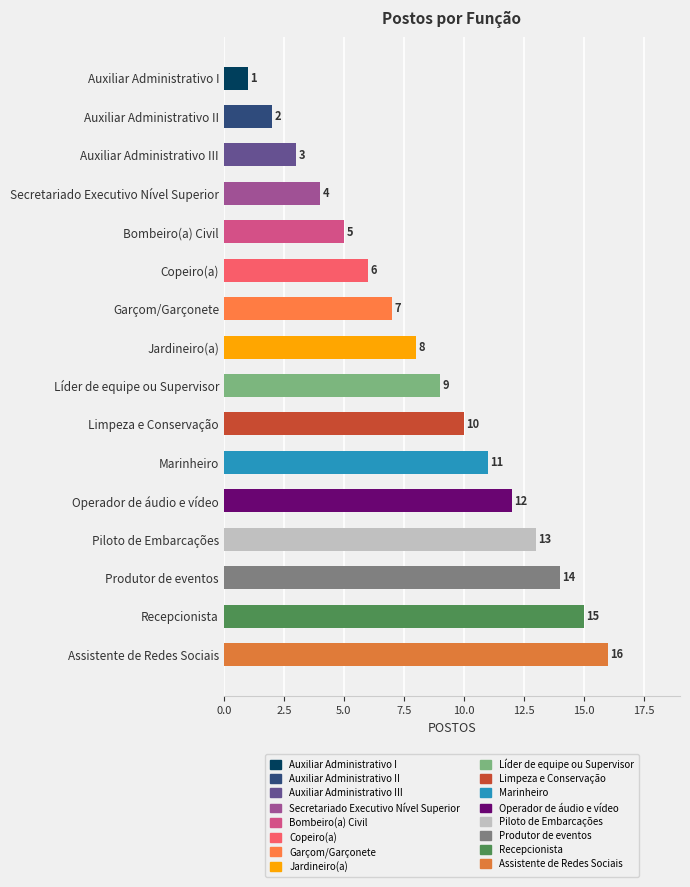

How many bars are there in total?

16